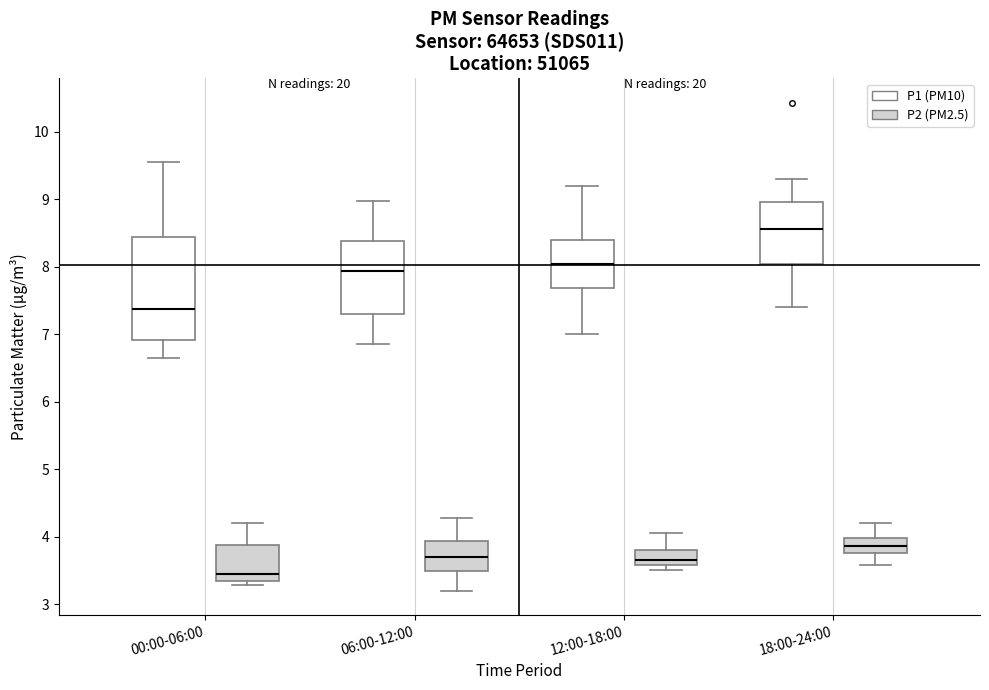

Reading left to right, read every box against the y-axis: the position of its median line, the range the box covers, and the ends of its whiskers. The values are not printed on the chart, so give them approximately, as read against the axis.

00:00-06:00 (P1 (PM10)): median 7.4, box 6.9 to 8.4, whiskers 6.7 to 9.6
00:00-06:00 (P2 (PM2.5)): median 3.4, box 3.3 to 3.9, whiskers 3.3 (just below the box's lower edge) to 4.2
06:00-12:00 (P1 (PM10)): median 7.9, box 7.3 to 8.4, whiskers 6.9 to 9.0
06:00-12:00 (P2 (PM2.5)): median 3.7, box 3.5 to 3.9, whiskers 3.2 to 4.3
12:00-18:00 (P1 (PM10)): median 8.0, box 7.7 to 8.4, whiskers 7.0 to 9.2
12:00-18:00 (P2 (PM2.5)): median 3.7, box 3.6 to 3.8, whiskers 3.5 to 4.1
18:00-24:00 (P1 (PM10)): median 8.6, box 8.0 to 9.0, whiskers 7.4 to 9.3
18:00-24:00 (P2 (PM2.5)): median 3.9, box 3.8 to 4.0, whiskers 3.6 to 4.2